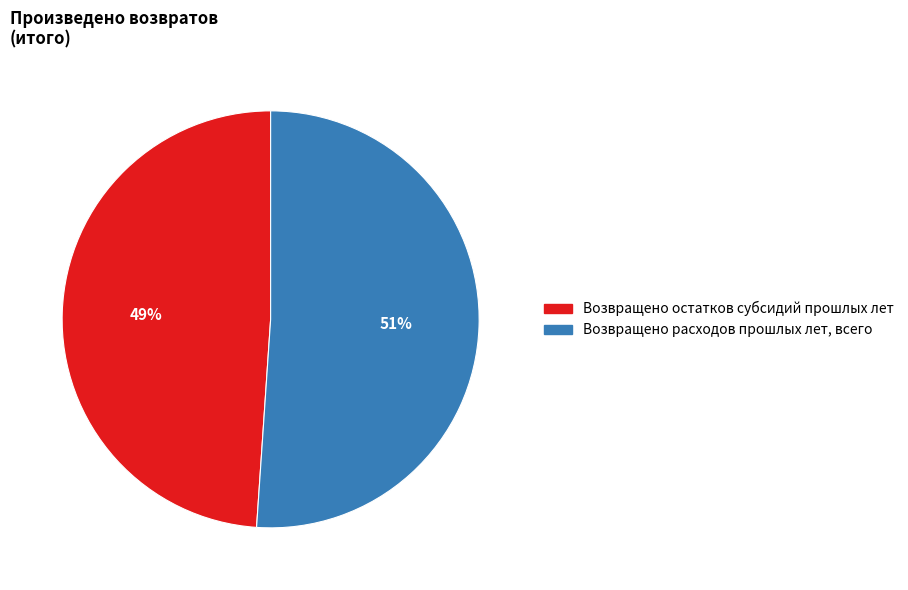

Which has a higher value, Возвращено остатков субсидий прошлых лет or Возвращено расходов прошлых лет, всего?

Возвращено расходов прошлых лет, всего